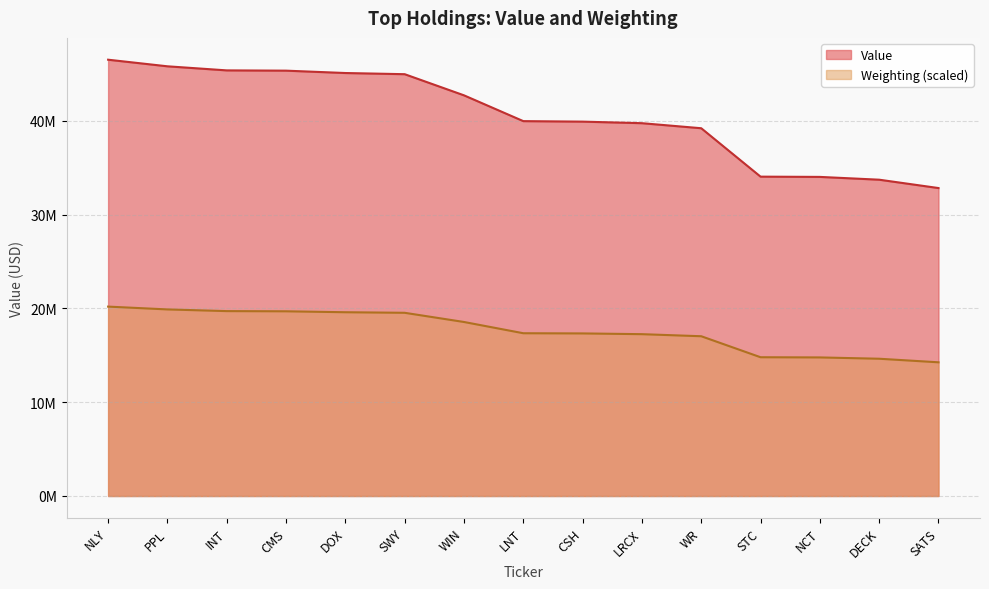

What is the label of the 7th point from the left?

WIN